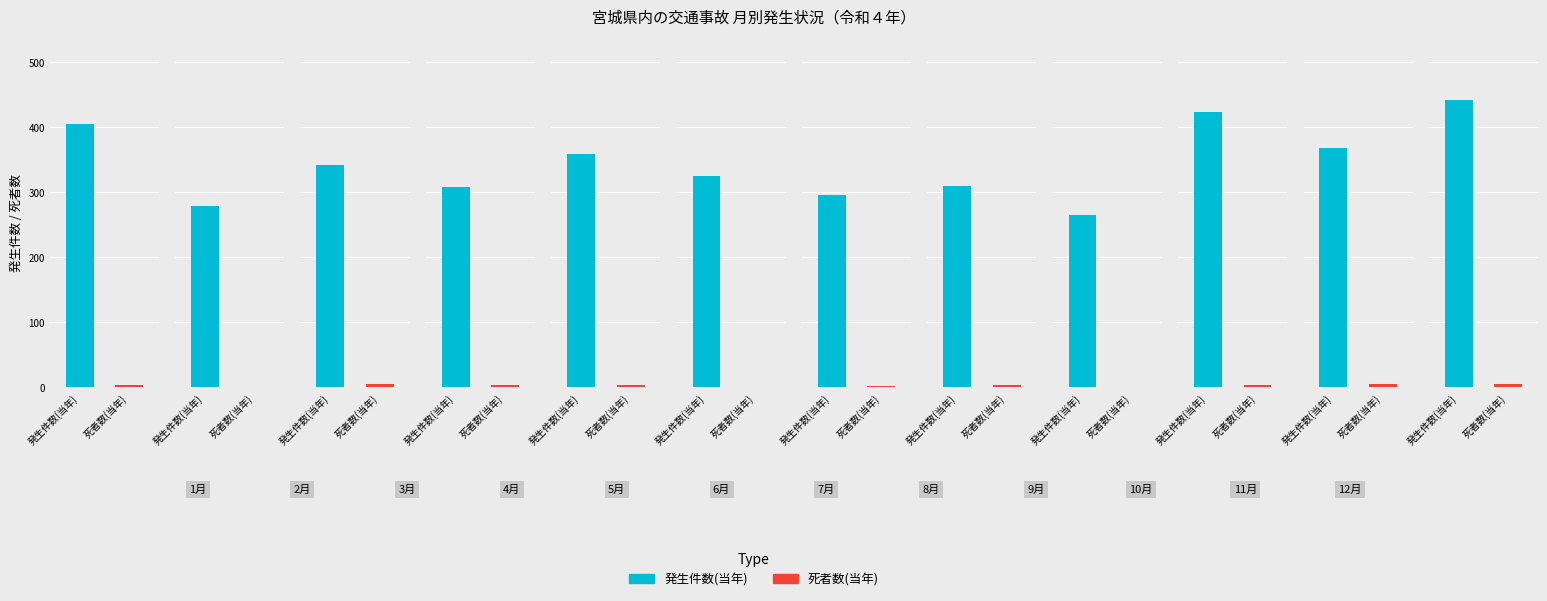

At which category is the sum across all series the highest?

12月